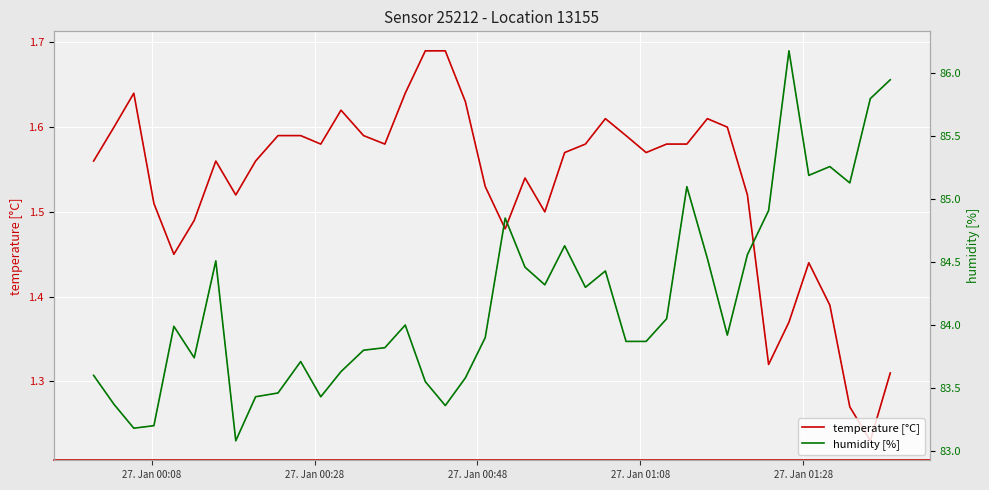

True or false: temperature [°C] has more than 0 points higher than both neighbors.

True